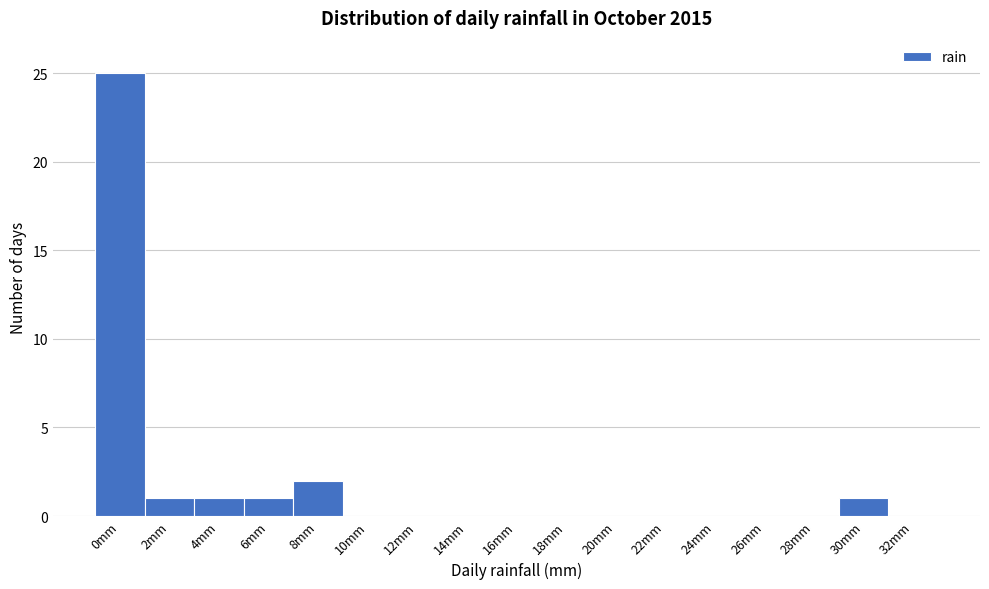

Reading left to right, transcribe all the data shown in this chart.

0mm=25	2mm=1	4mm=1	6mm=1	8mm=2	10mm=0	12mm=0	14mm=0	16mm=0	18mm=0	20mm=0	22mm=0	24mm=0	26mm=0	28mm=0	30mm=1	32mm=0